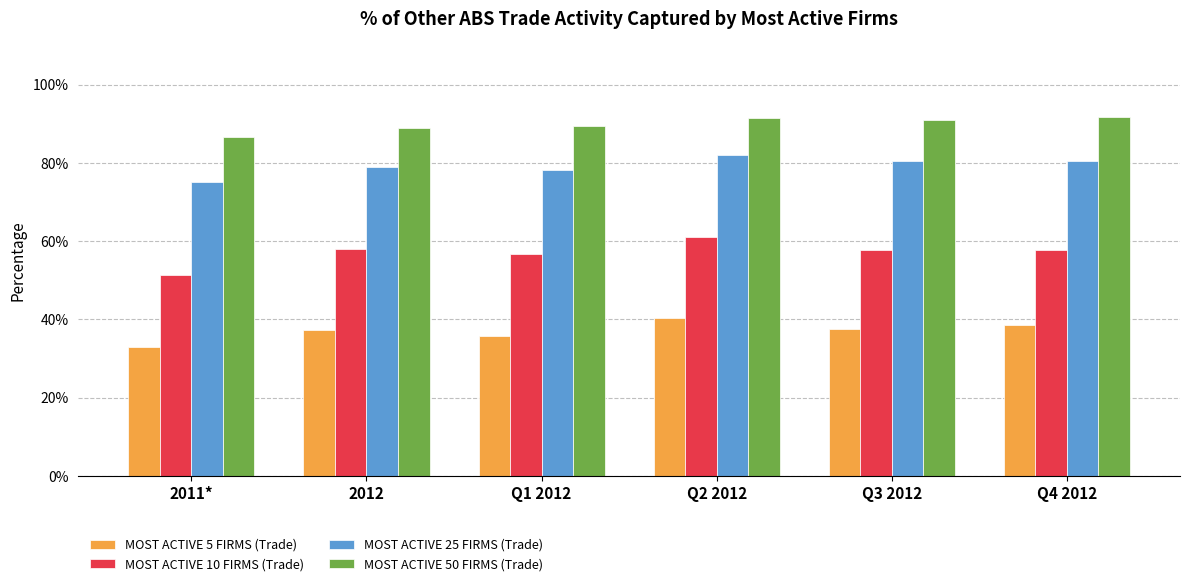

What value does the MOST ACTIVE 10 FIRMS (Trade) series have at Q4 2012?

0.6